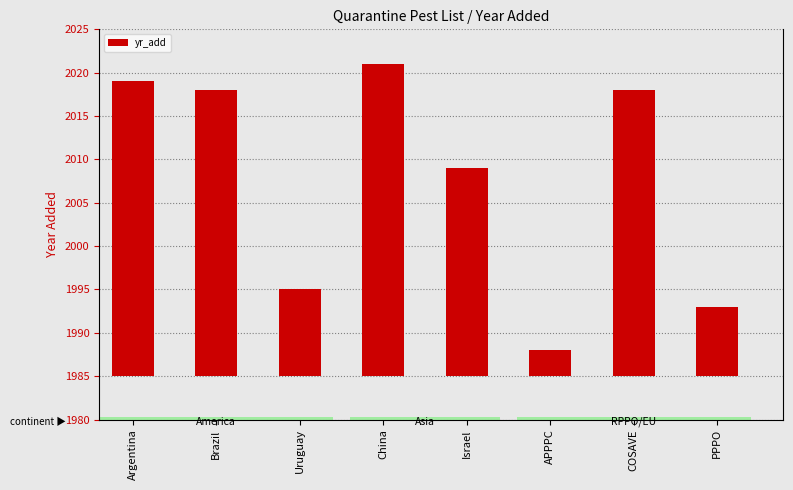

Between APPPC and Uruguay, which is larger?

Uruguay